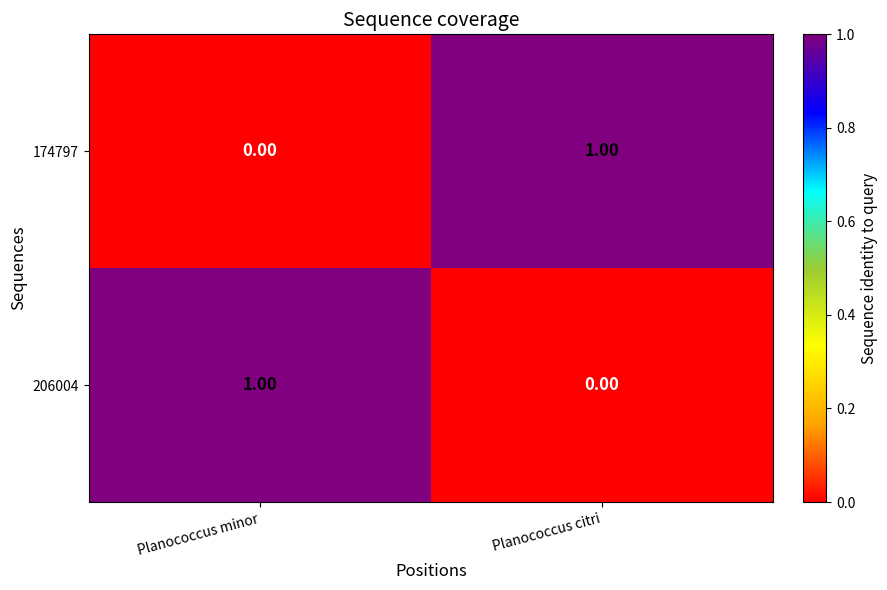

What is the total value across all series at Planococcus citri?

1